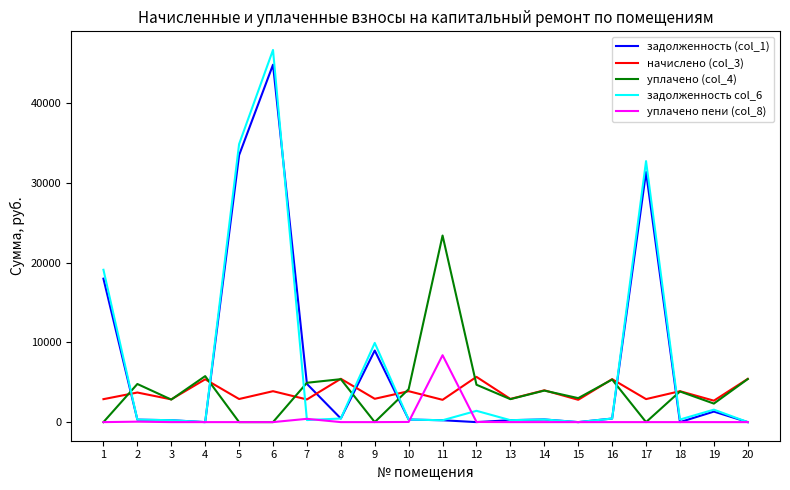

At which label does задолженность (col_1) first exceed 332?

1